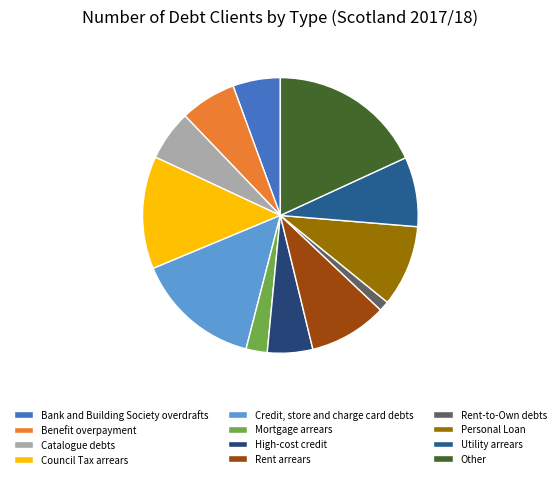

How many segments does this pie chart have?

12